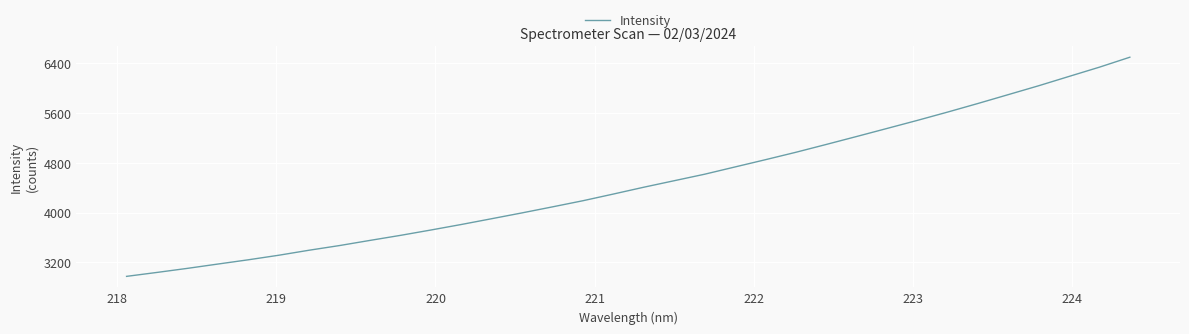

What is the difference between the maximum and minimum values?

3516.5